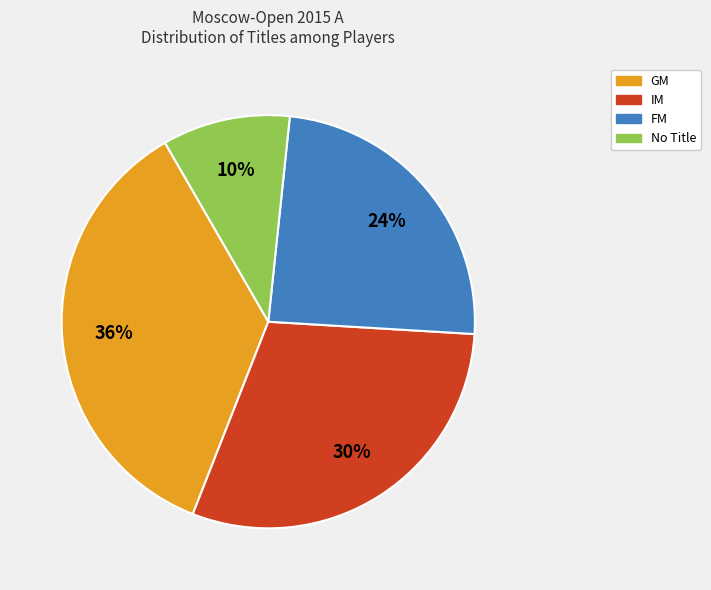

To the nearest percent, what is the average slice percentage?

25%